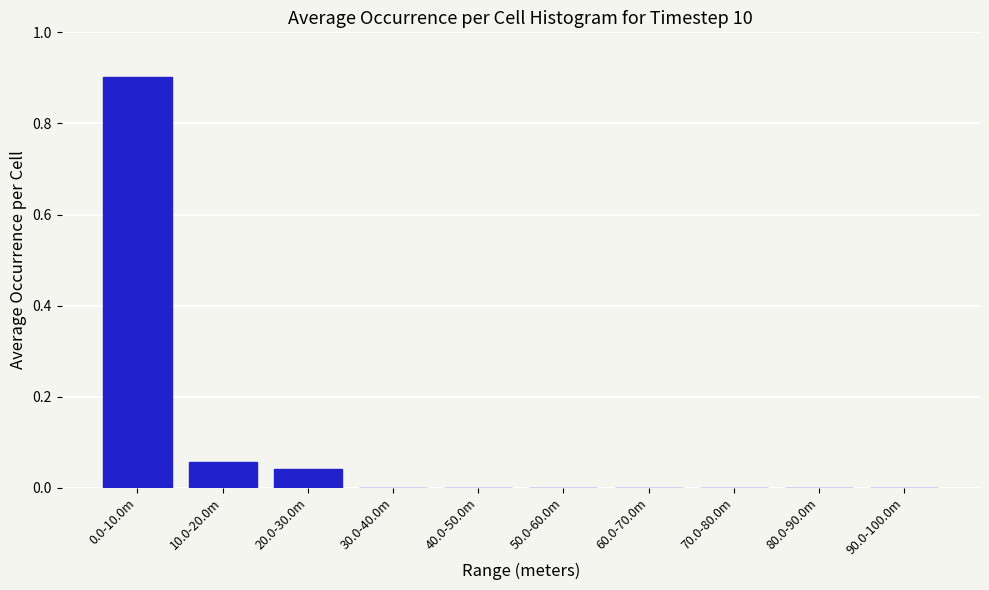

What is the maximum value shown in the chart?

0.9